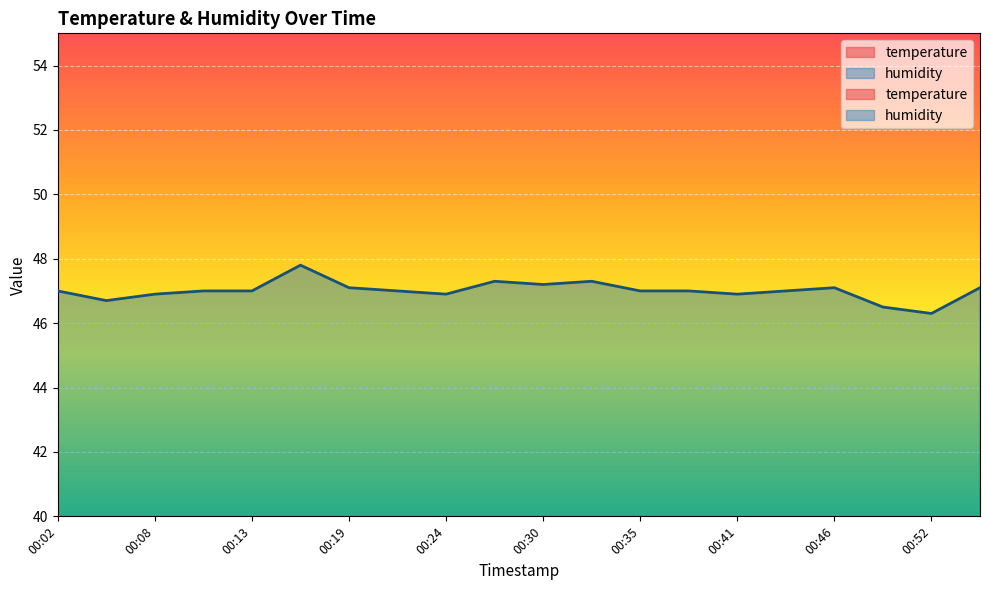

Between 00:24 and 00:35, which series saw the biggest shift?

humidity